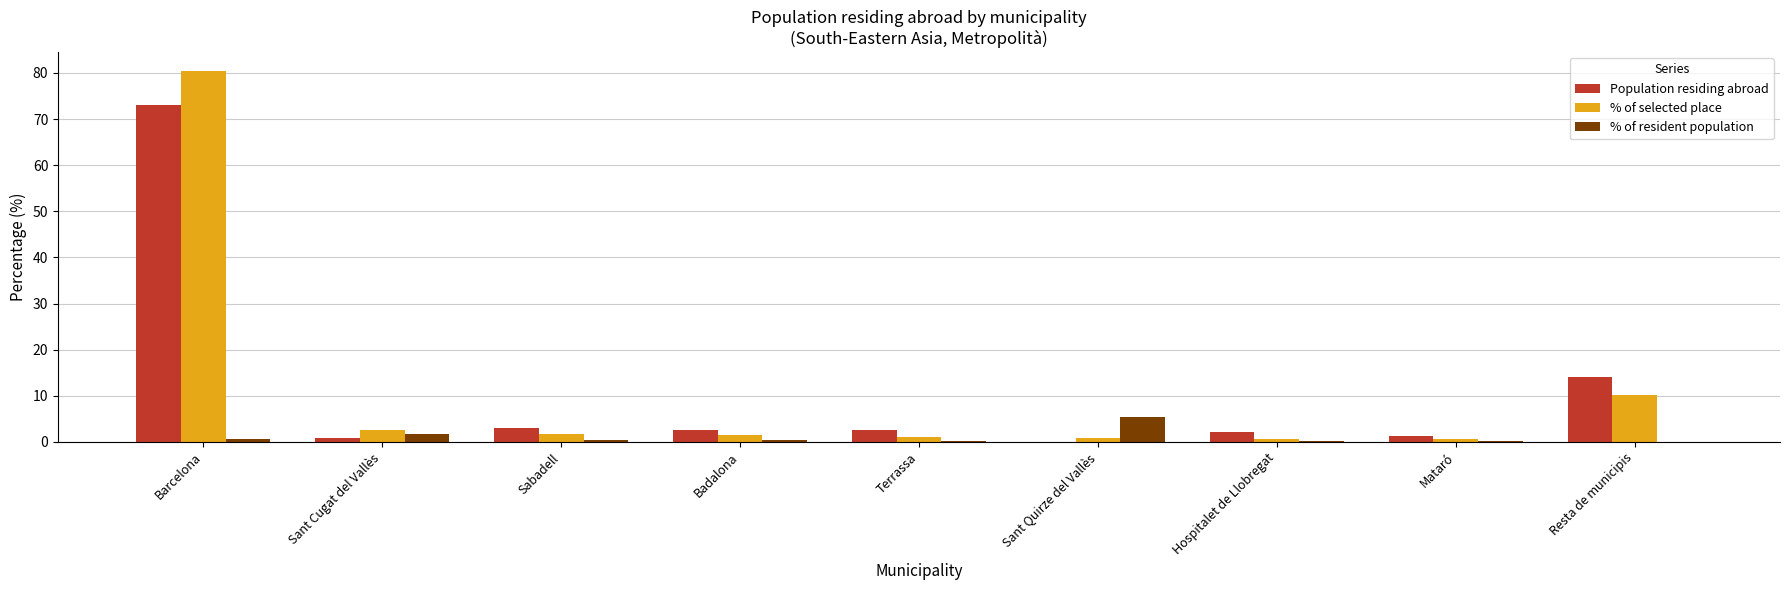

Is it true that Population residing abroad equals 20.9 at Barcelona?

False